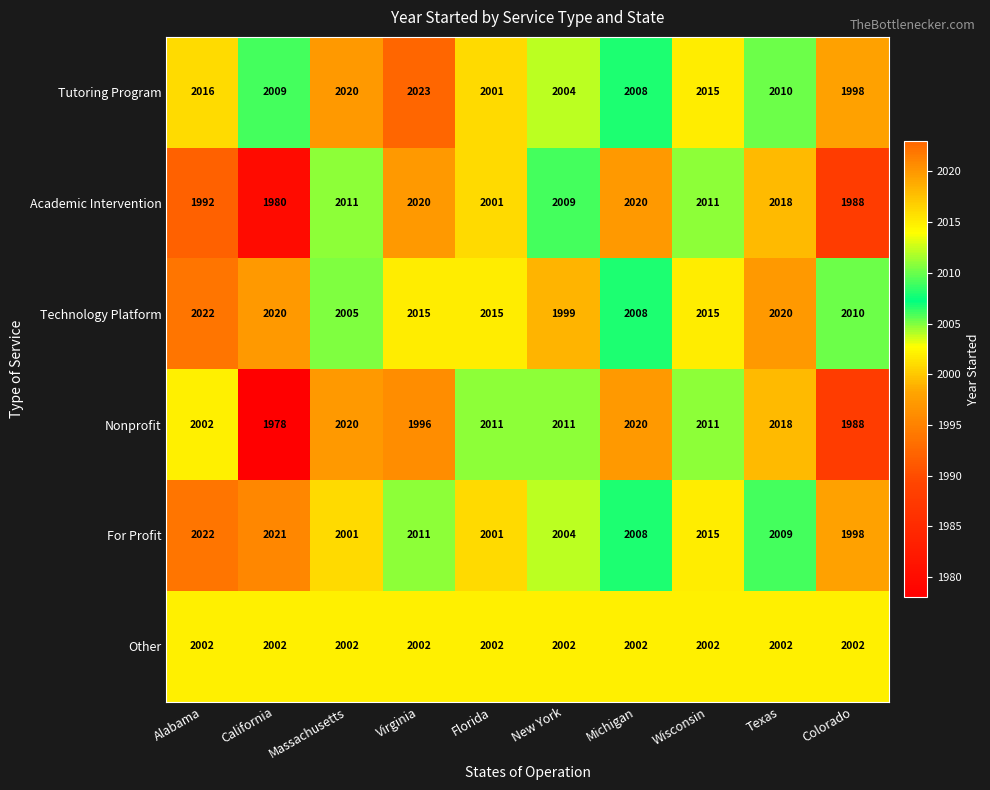

What is the spread (max minus min) of values at Virginia?

27